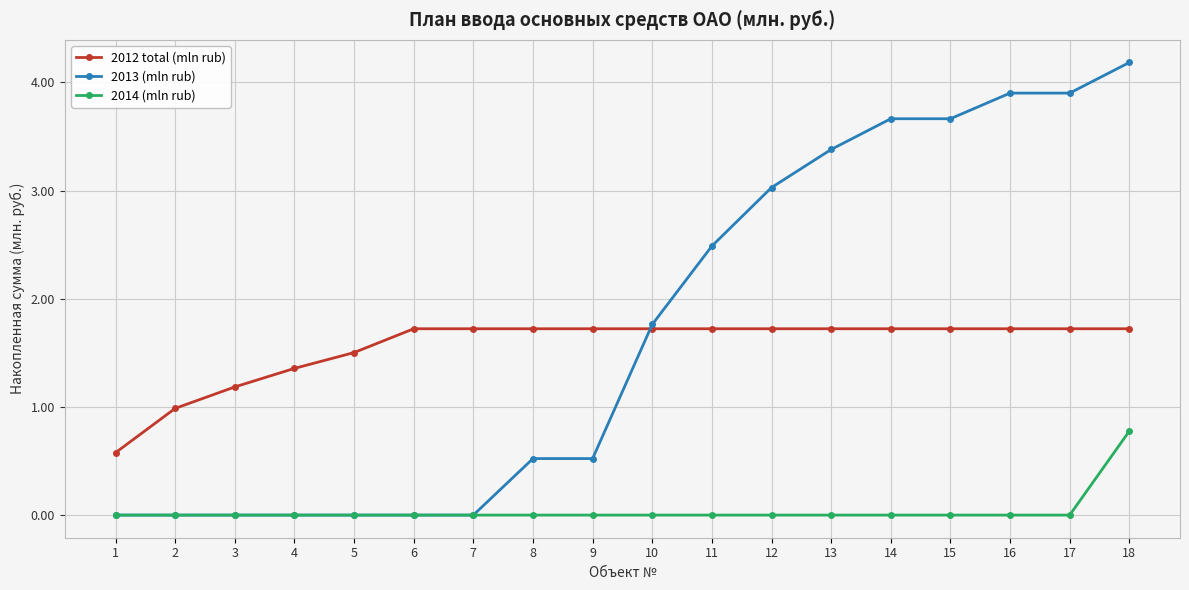

Rank the series by their maximum value, from lowest to highest.

2014 (mln rub), 2012 total (mln rub), 2013 (mln rub)